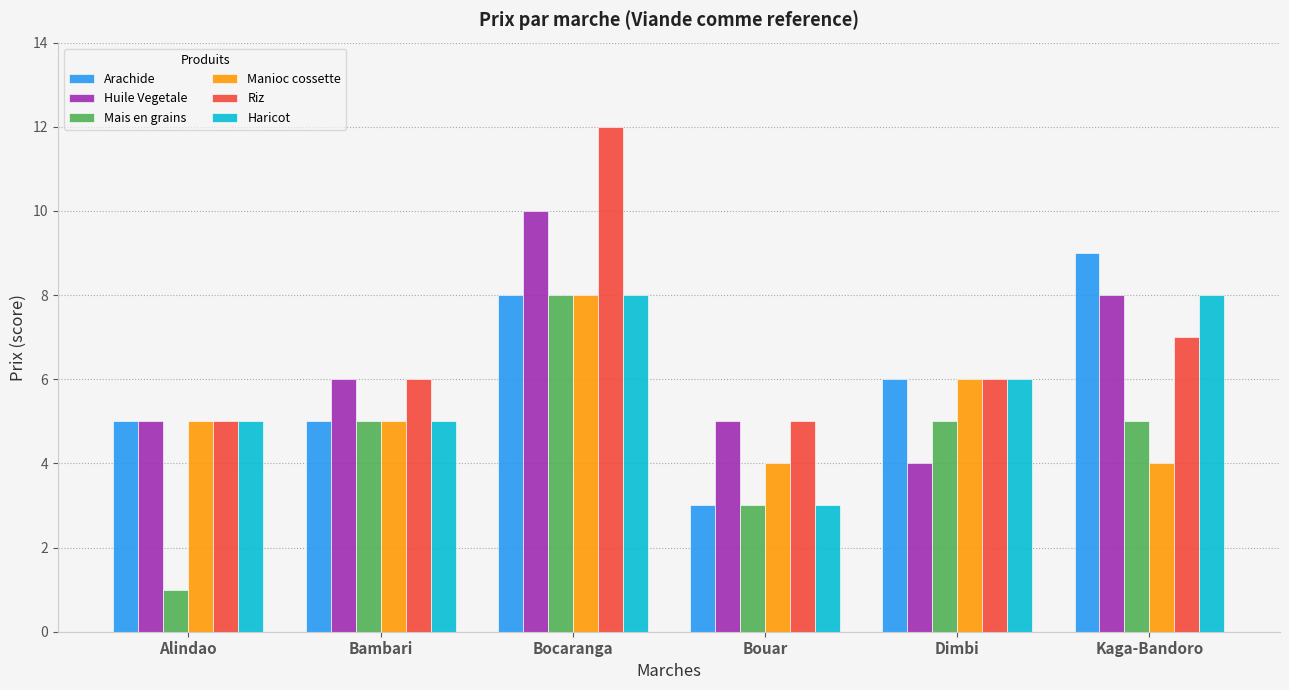

Reading right to left, what are all the values shown in this chart?

Arachide: Kaga-Bandoro=9	Dimbi=6	Bouar=3	Bocaranga=8	Bambari=5	Alindao=5
Huile Vegetale: Kaga-Bandoro=8	Dimbi=4	Bouar=5	Bocaranga=10	Bambari=6	Alindao=5
Mais en grains: Kaga-Bandoro=5	Dimbi=5	Bouar=3	Bocaranga=8	Bambari=5	Alindao=1
Manioc cossette: Kaga-Bandoro=4	Dimbi=6	Bouar=4	Bocaranga=8	Bambari=5	Alindao=5
Riz: Kaga-Bandoro=7	Dimbi=6	Bouar=5	Bocaranga=12	Bambari=6	Alindao=5
Haricot: Kaga-Bandoro=8	Dimbi=6	Bouar=3	Bocaranga=8	Bambari=5	Alindao=5